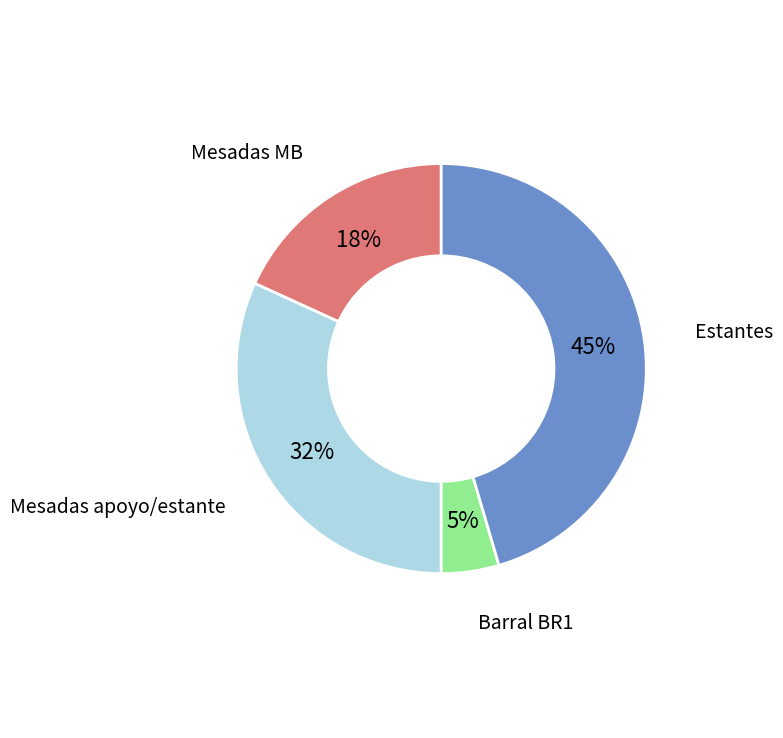

To the nearest percent, what is the average slice percentage?

25%